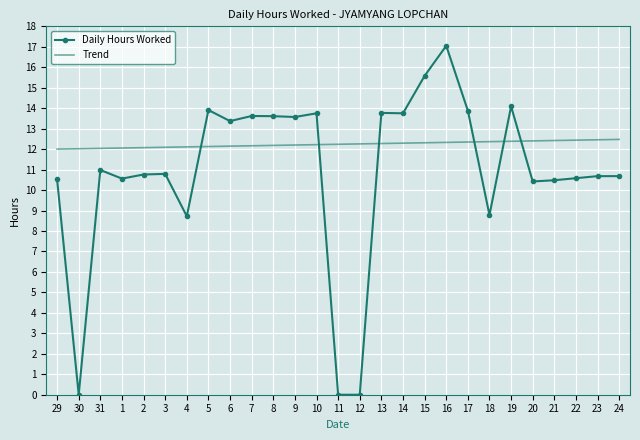

The value of Daily Hours Worked at 15 is 9.9. True or false?

False